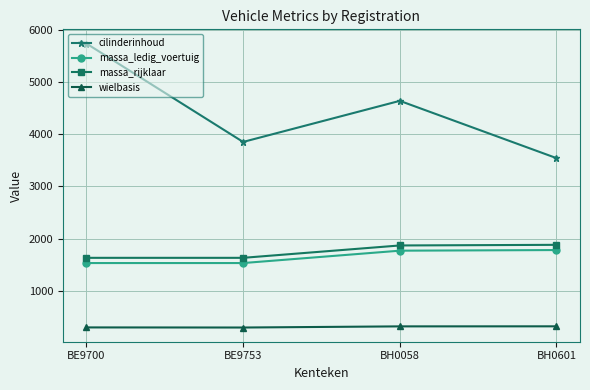

What is the label of the 3rd point from the right?

BE9753